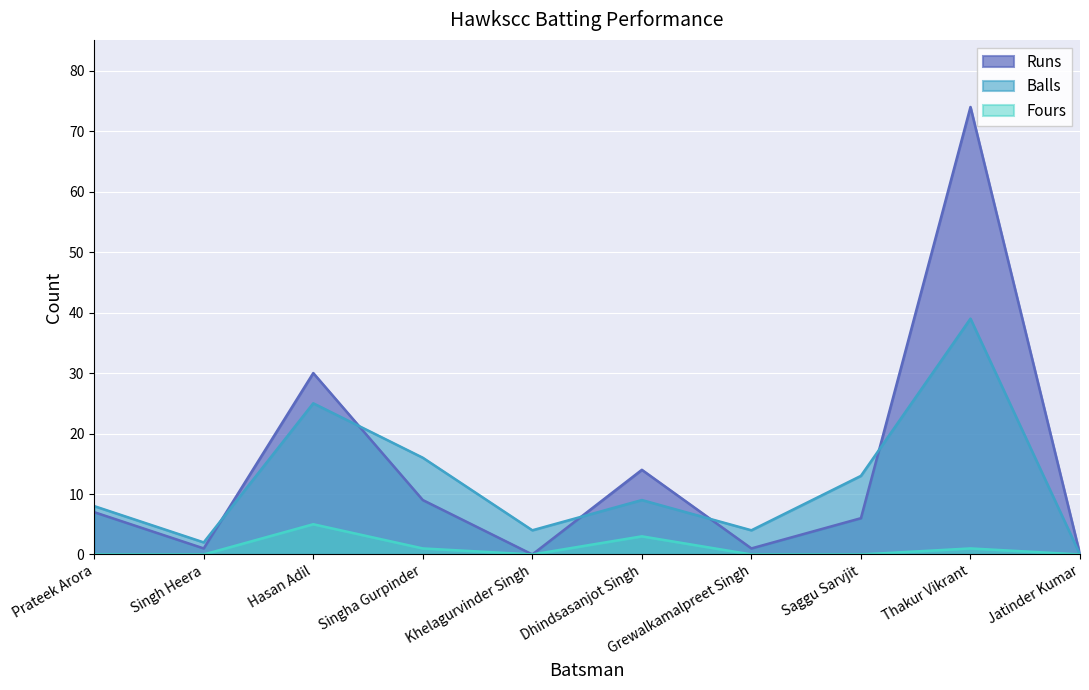

What is the average value of the Runs series?

14